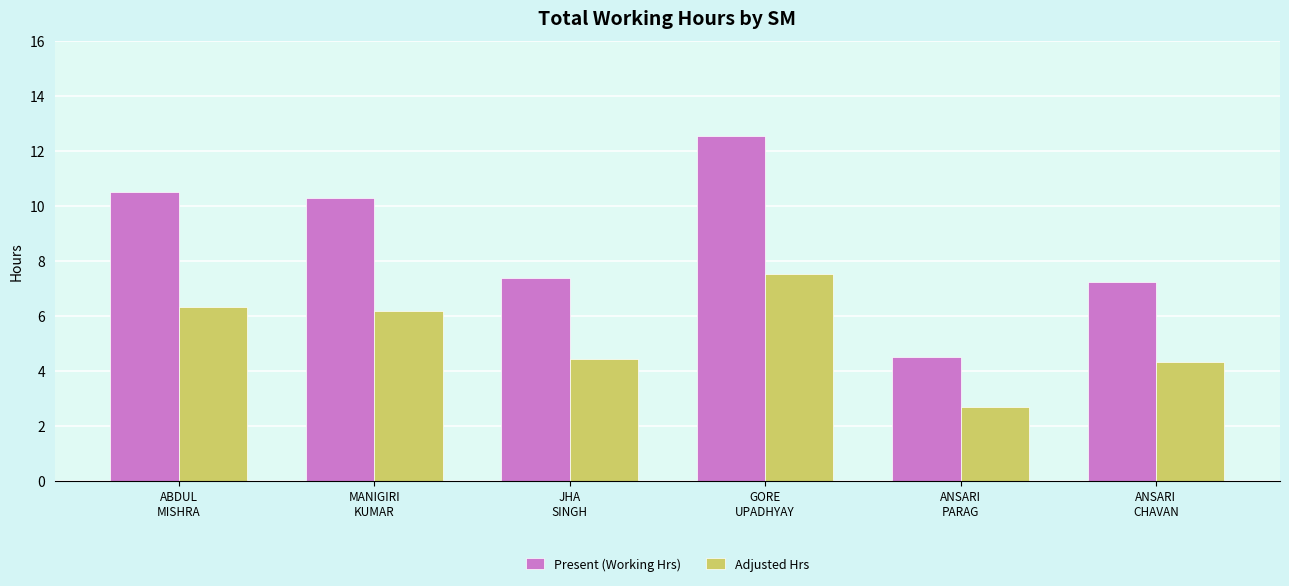

Reading left to right, what are all the values shown in this chart?

Present (Working Hrs): 10.5	10.3	7.4	12.6	4.5	7.2
Adjusted Hrs: 6.3	6.2	4.4	7.5	2.7	4.3